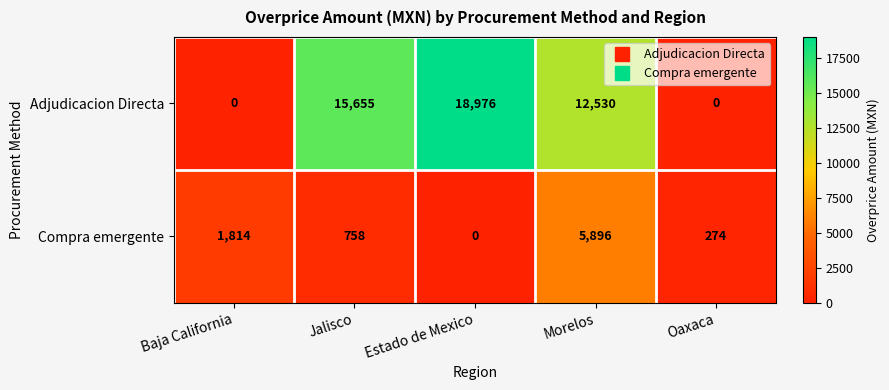

How many categories are shown in the chart?

5